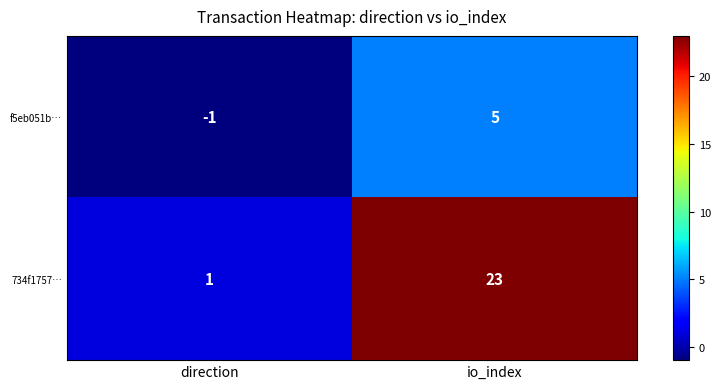

What is the maximum value shown in the chart?

23